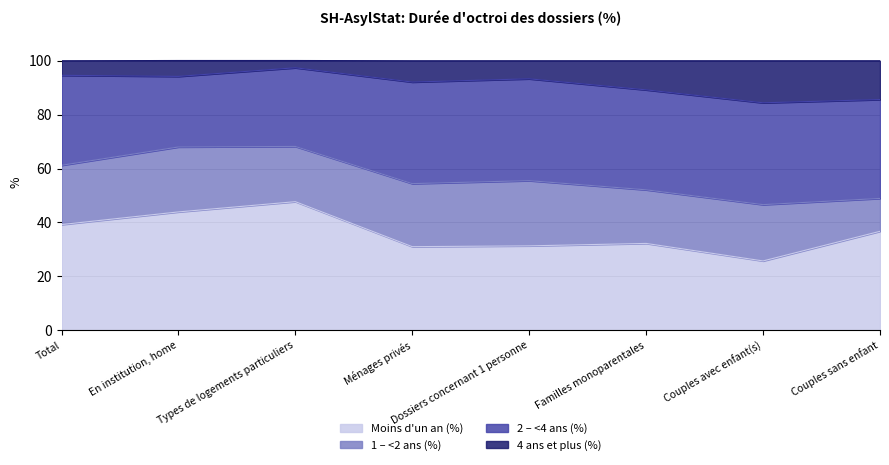

What are all the series names shown in the legend?

Moins d'un an (%), 1 – <2 ans (%), 2 – <4 ans (%), 4 ans et plus (%)